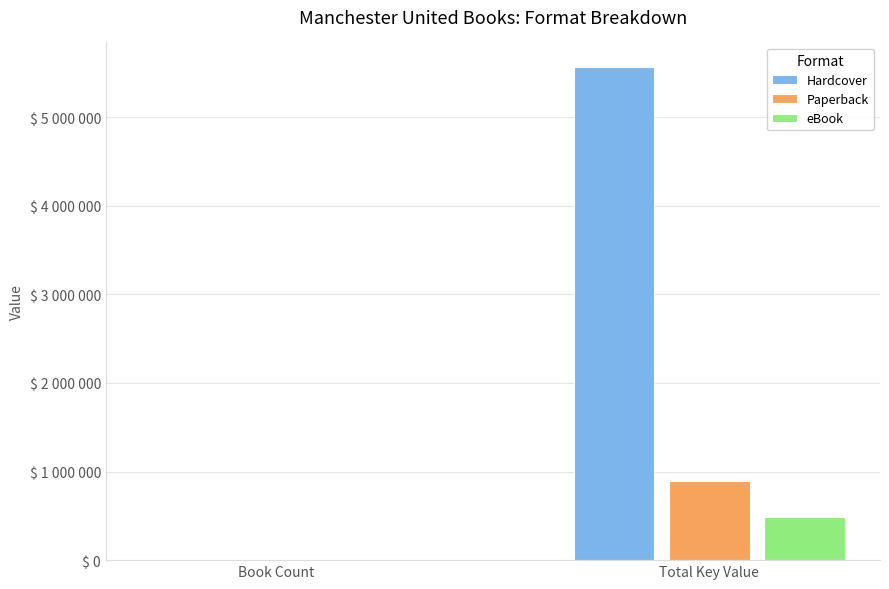

What are all the series names shown in the legend?

Hardcover, Paperback, eBook